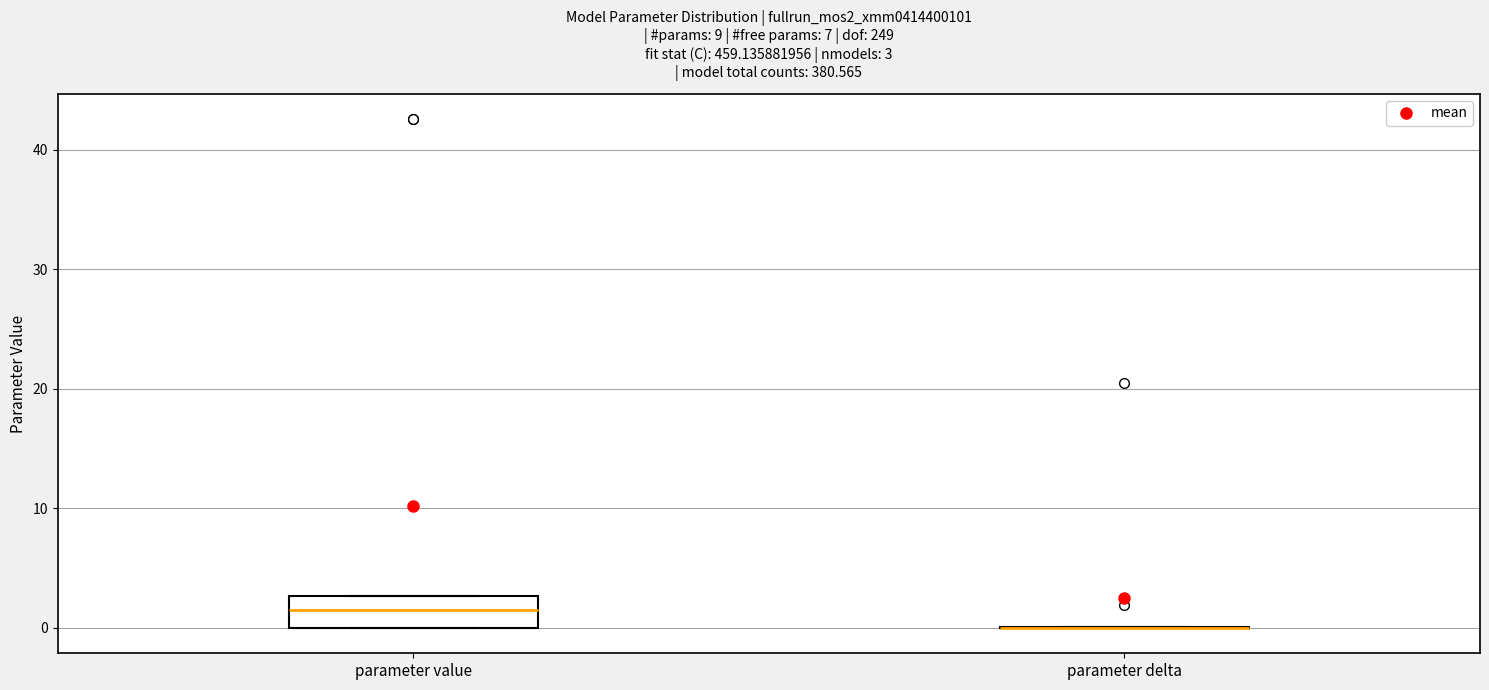

Which box is the tallest, from its lower edge to its upper edge?

parameter value